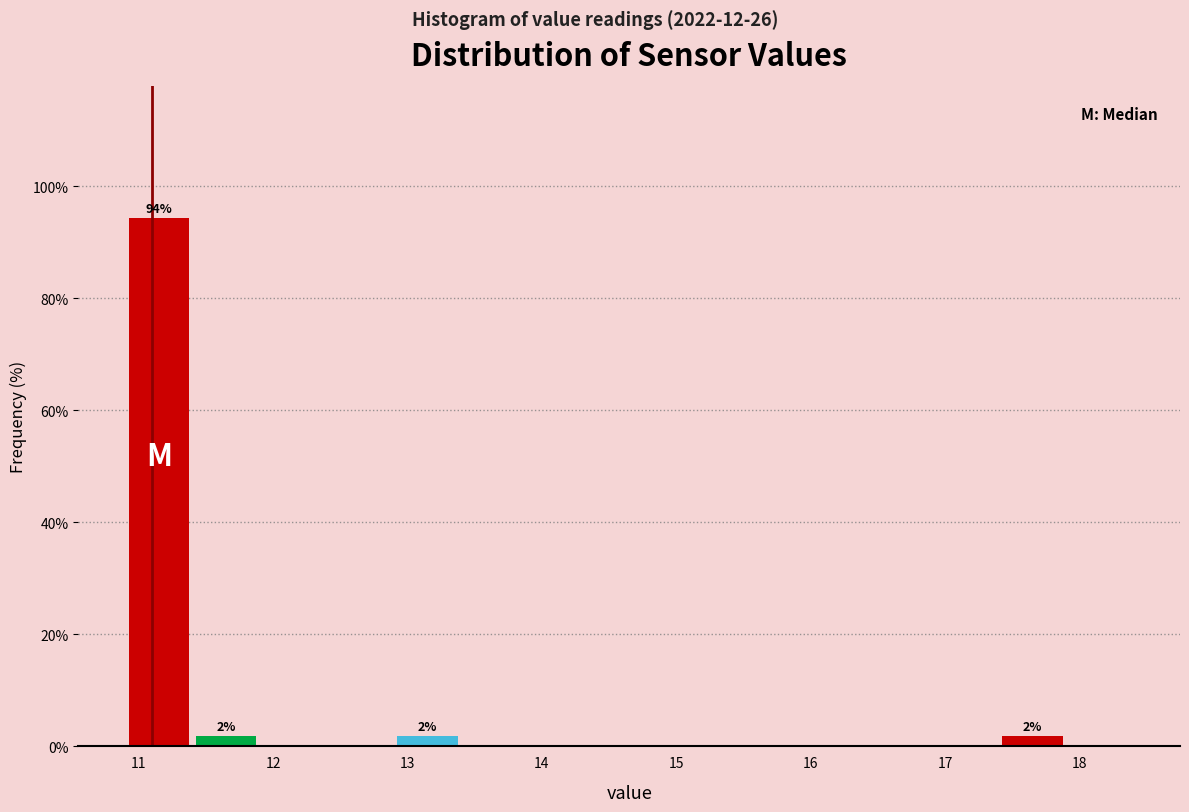

Over which range of the x-axis is the bar tallest?

10.9 to 11.4